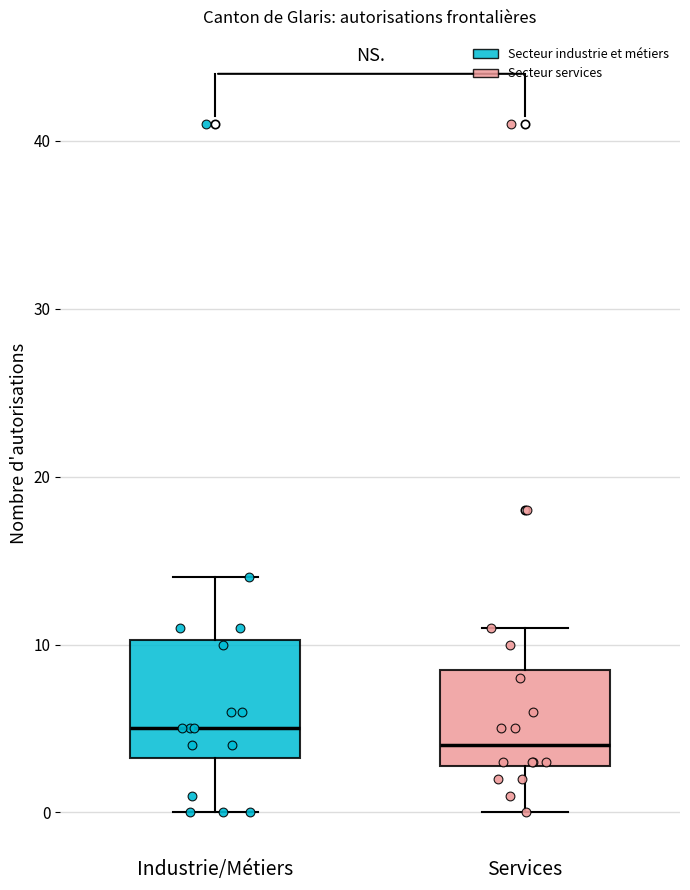

Which box's median line is the highest?

Industrie/Métiers